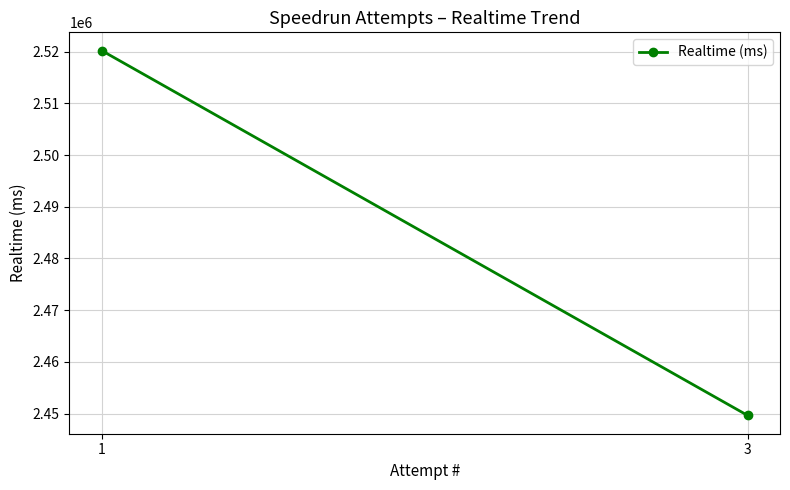

What is the value of the 2nd point from the left?

2449633